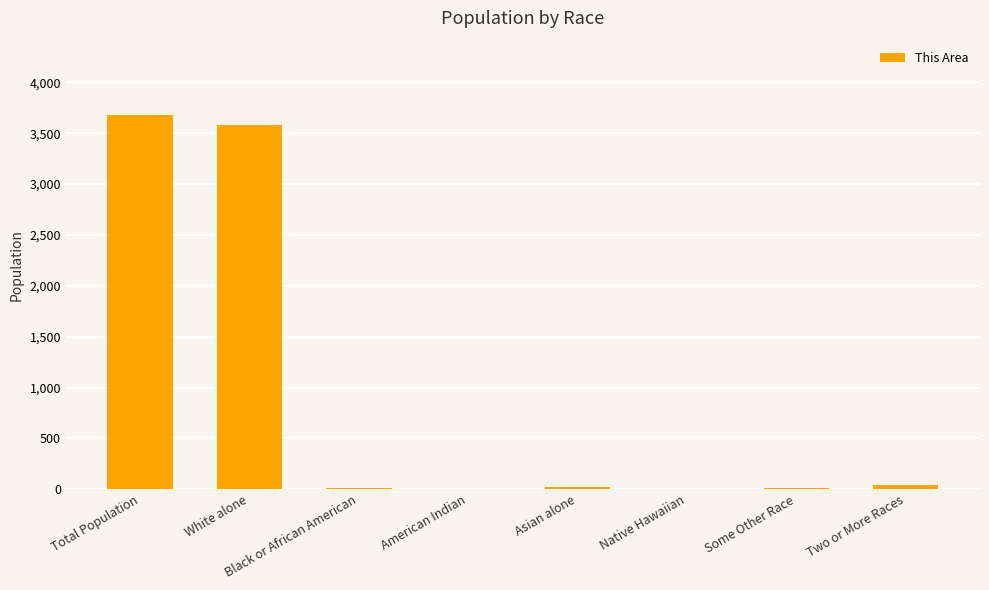

What is the change in value from Total Population to Two or More Races?

-3634